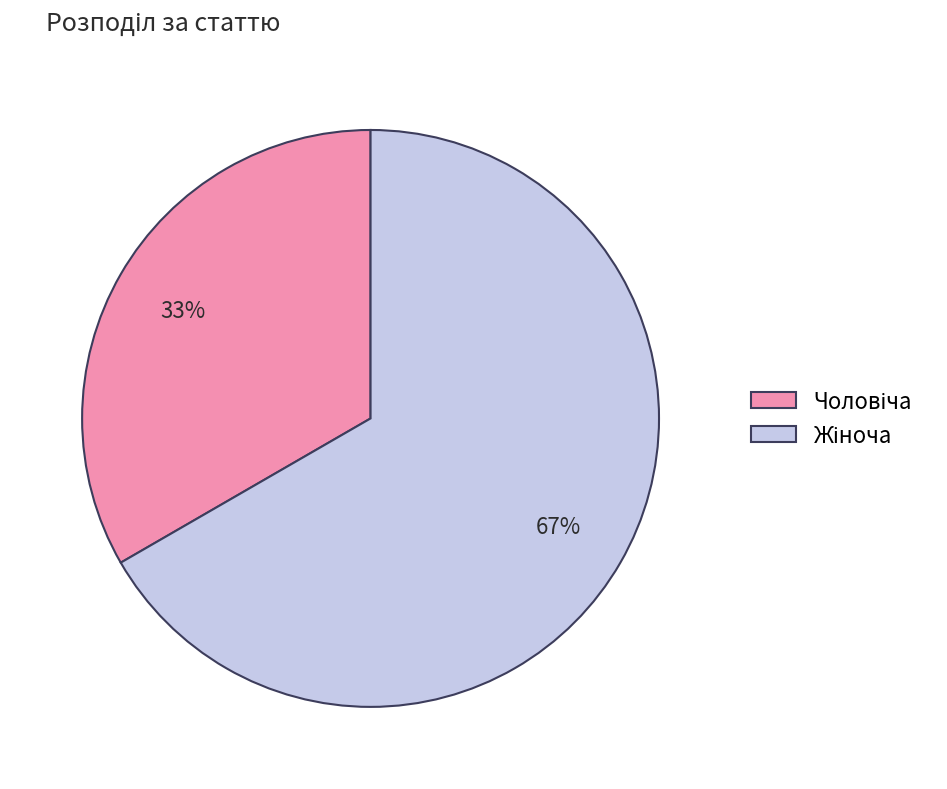

Is there any slice that represents more than half of the pie?

Yes